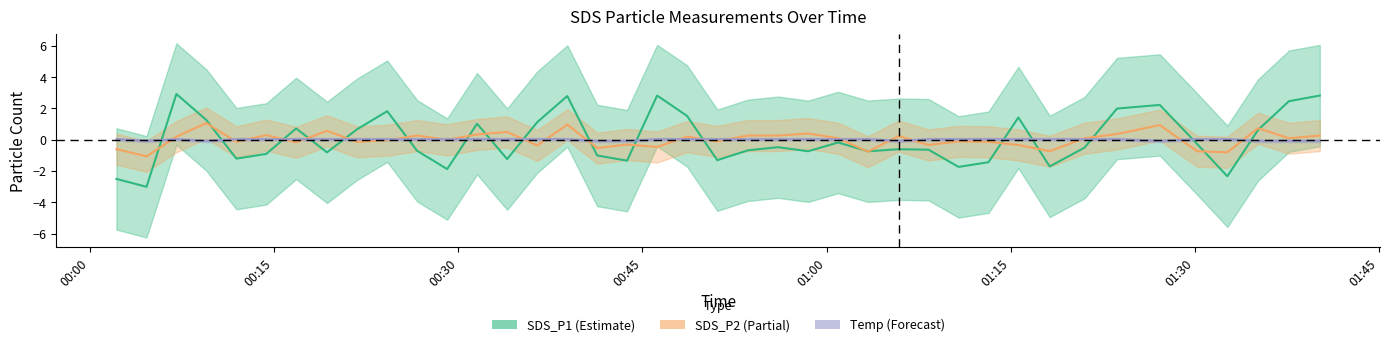

How many lines are shown in the chart?

3